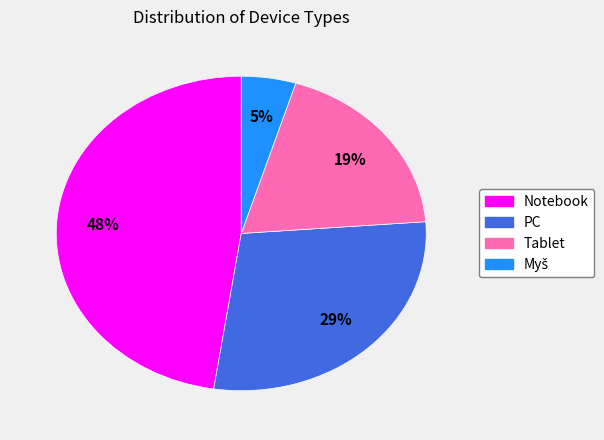

To the nearest percent, what percentage of the pie is Notebook?

48%